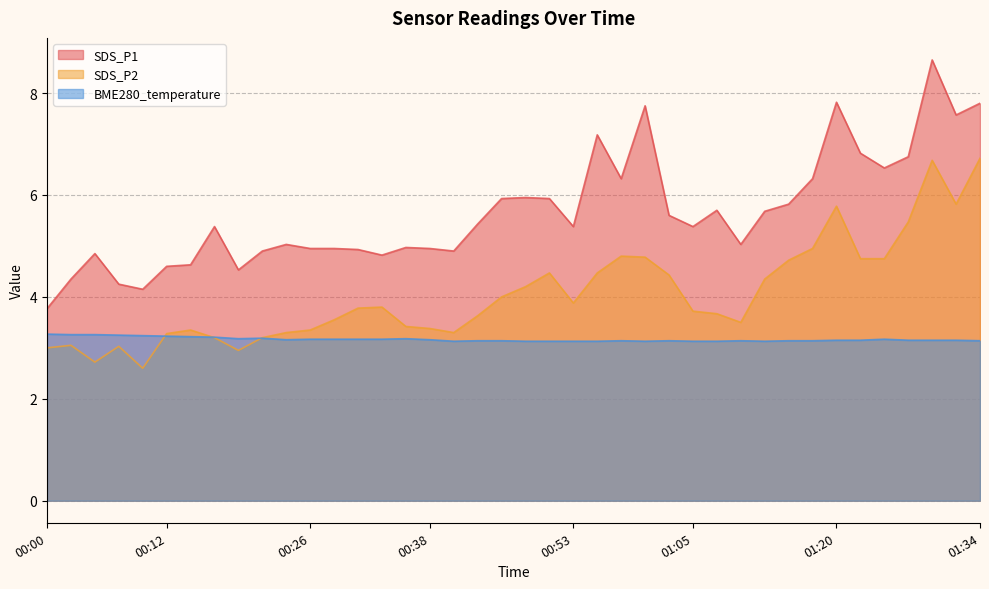

Does the chart display data point markers on the line(s)?

No